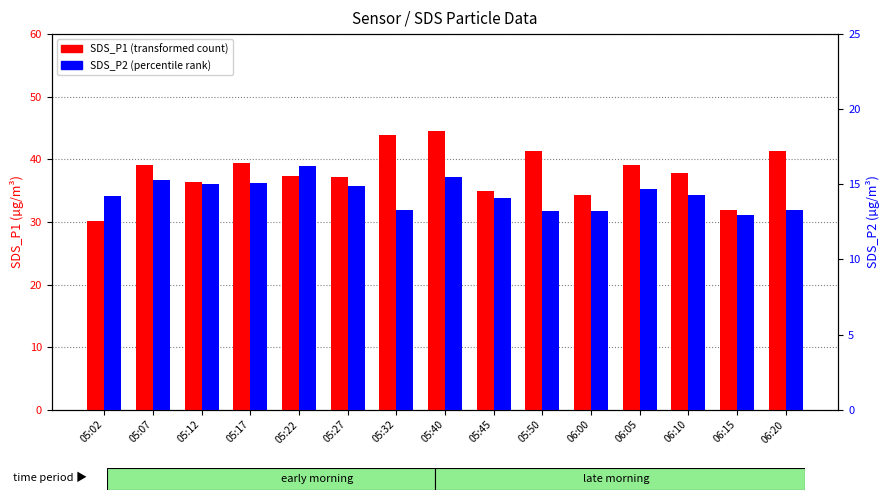

Which category has the lowest value in the SDS_P2 (percentile rank) series?

06:15